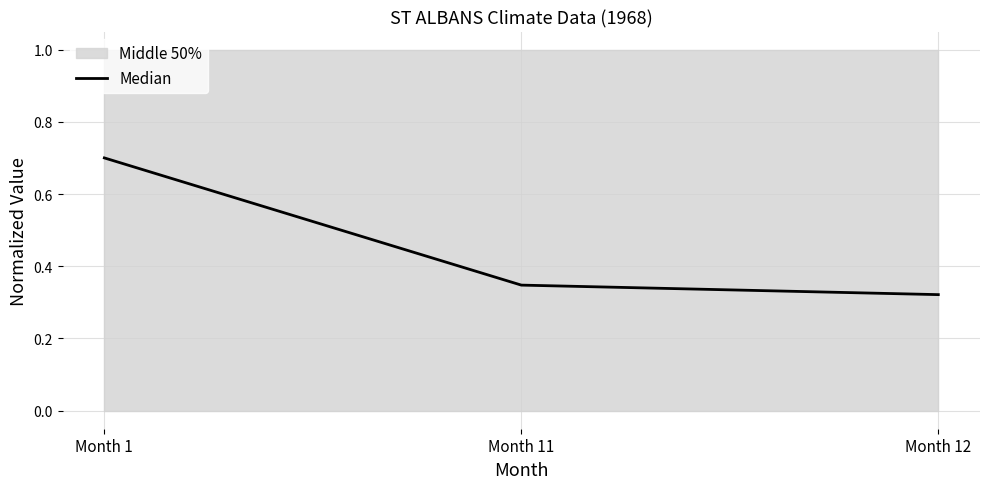

What is the difference between the values at Month 1 and Month 12?

0.4